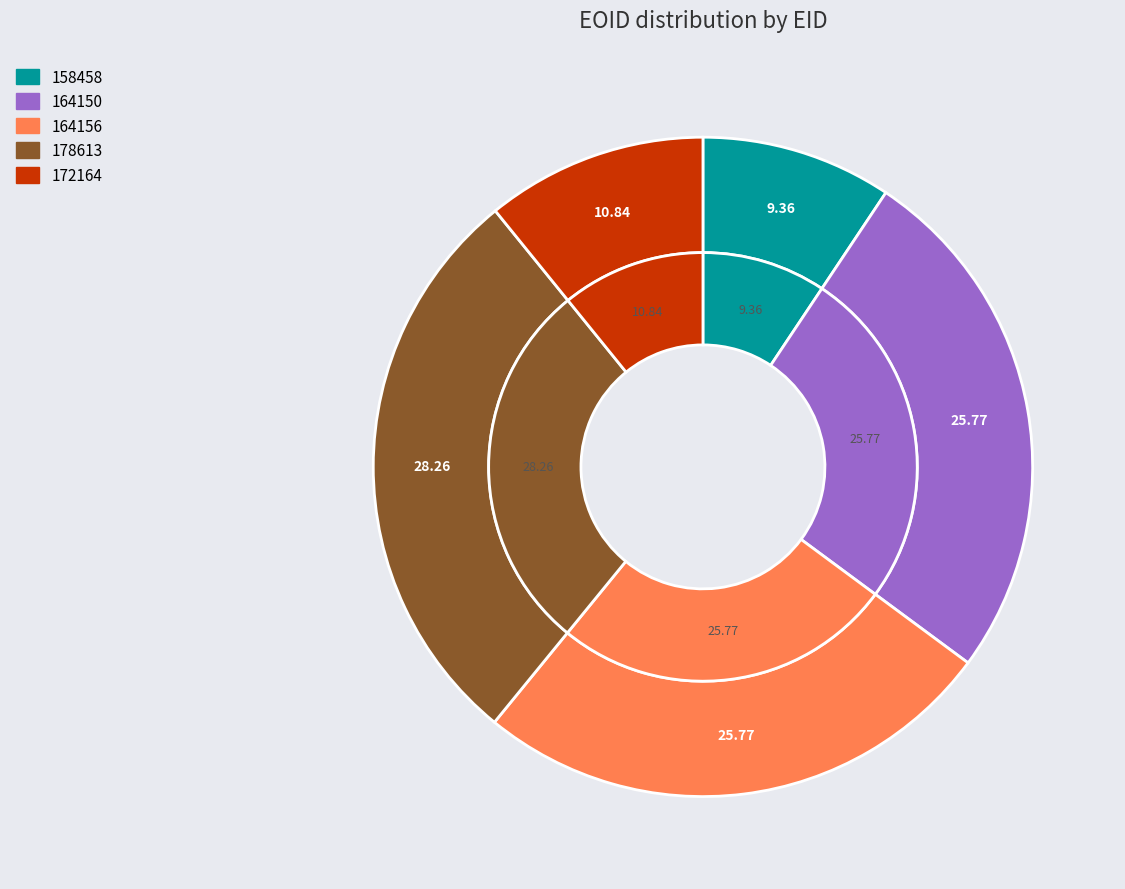

To the nearest percent, what is the average slice percentage?

20%